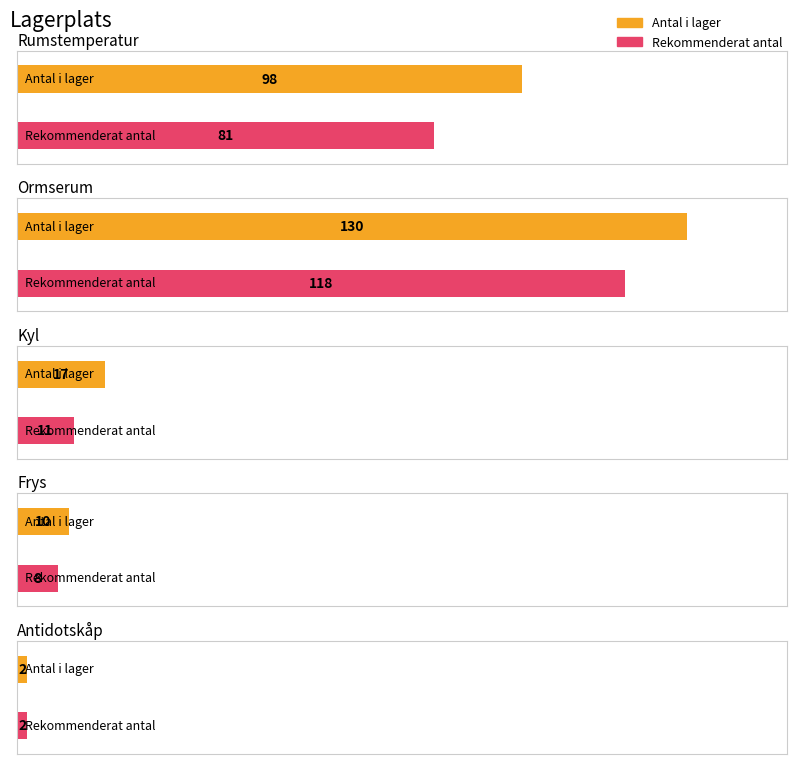

Which has a higher value, Ormserum or Kyl?

Ormserum